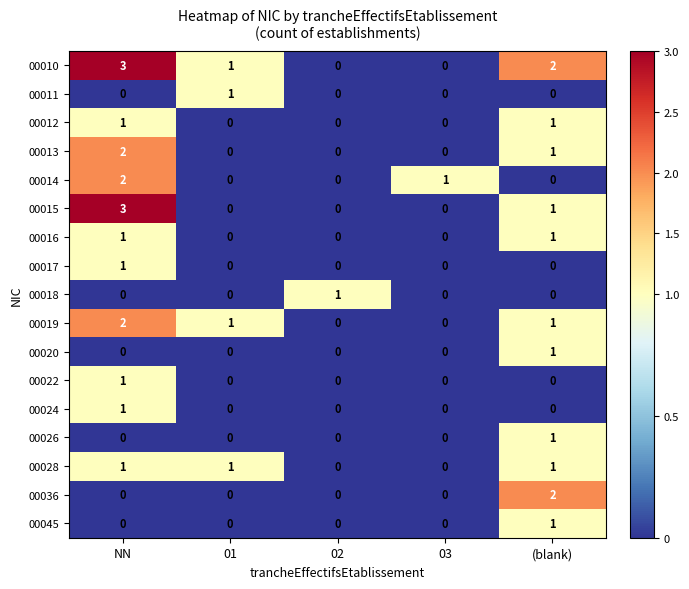

True or false: 00017 has a value of 0 at 03.

True